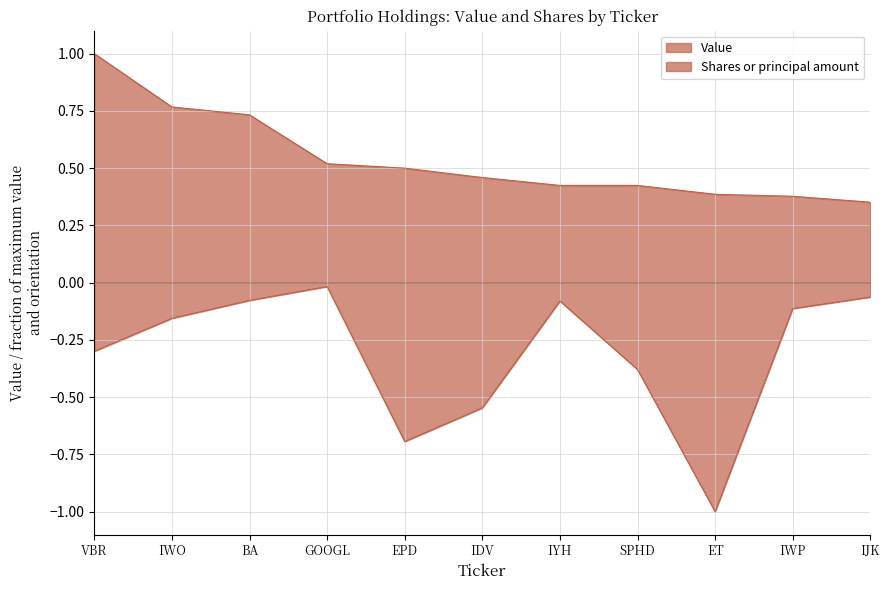

At which category does Shares or principal amount reach its first local valley?

EPD